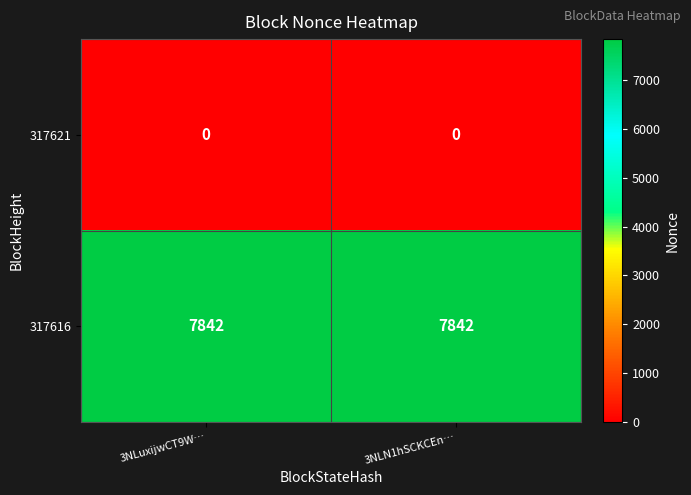

Rank the series at 3NLN1hSCKCEn… from lowest to highest value.

317621, 317616